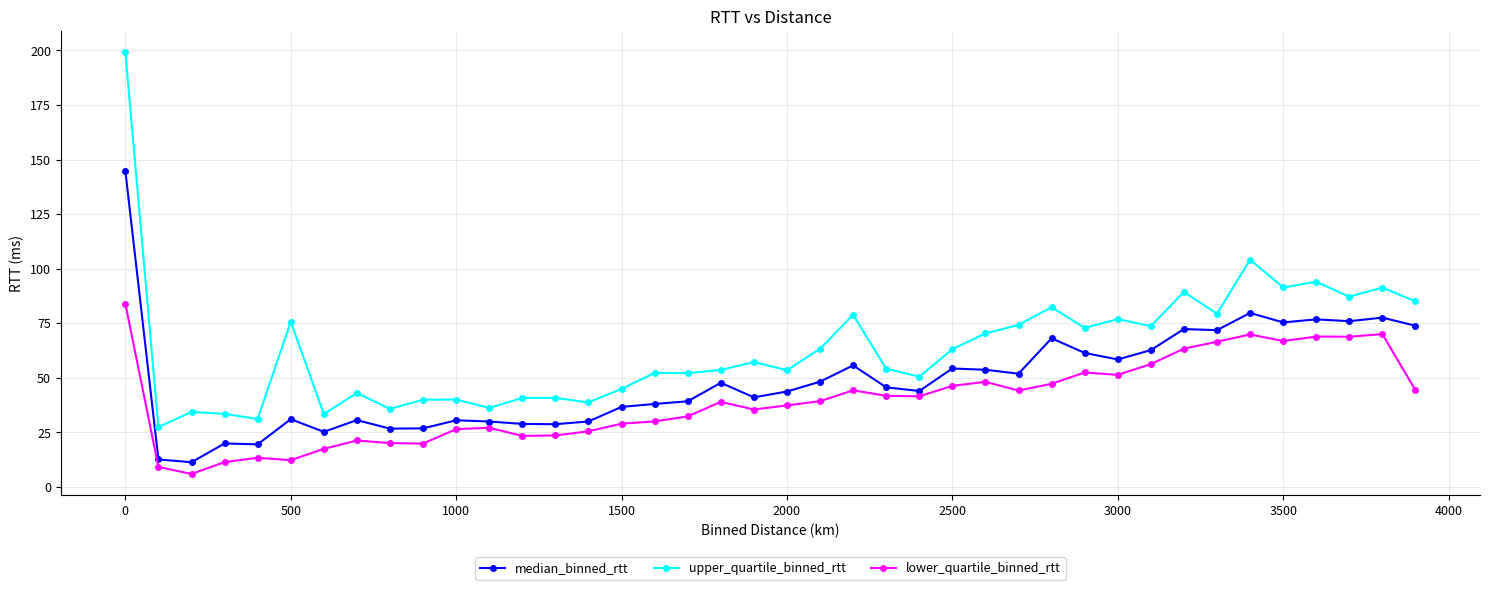

True or false: upper_quartile_binned_rtt has more than 2 points higher than both neighbors.

True